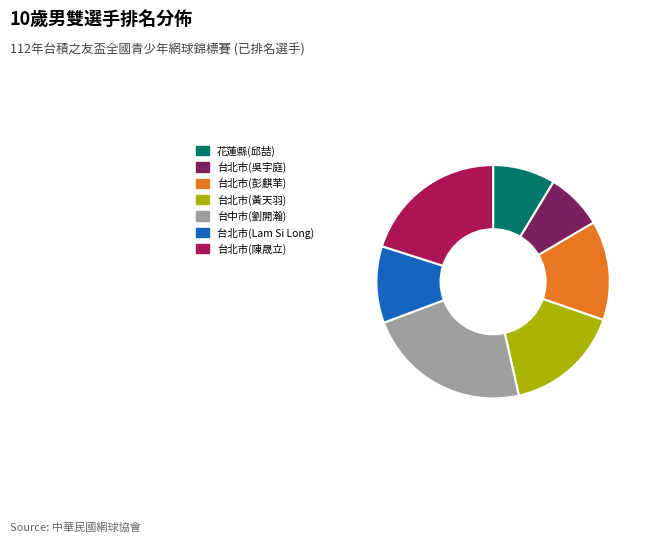

Is there a majority slice in this chart?

No